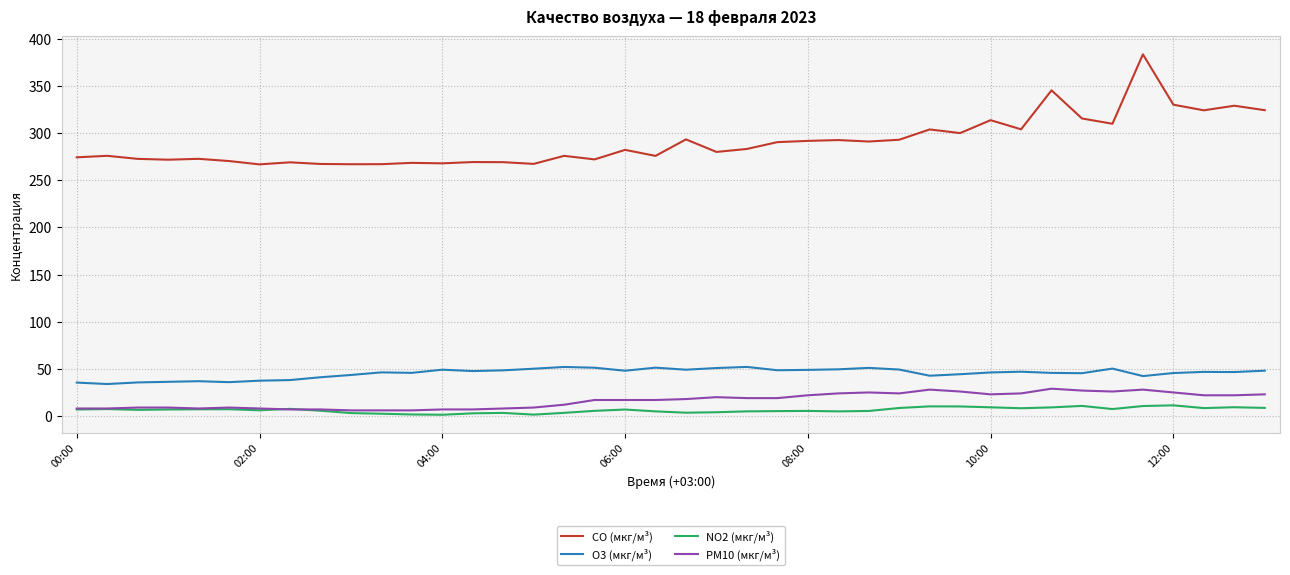

True or false: NO2 (мкг/м³) has more than 0 points higher than both neighbors.

True